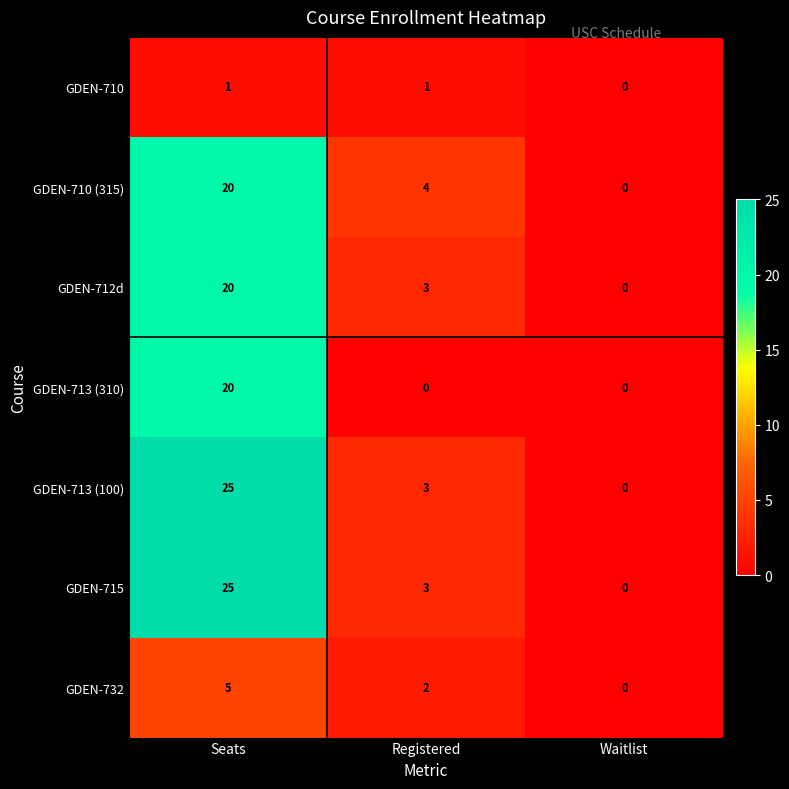

The GDEN-713 (310) series shows 0 at Registered. True or false?

True